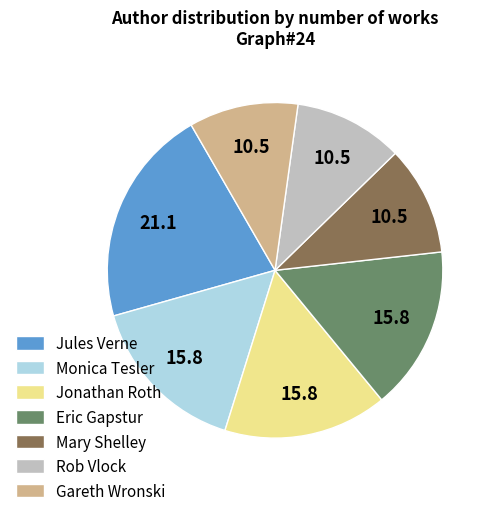

Between Jules Verne and Mary Shelley, which is larger?

Jules Verne